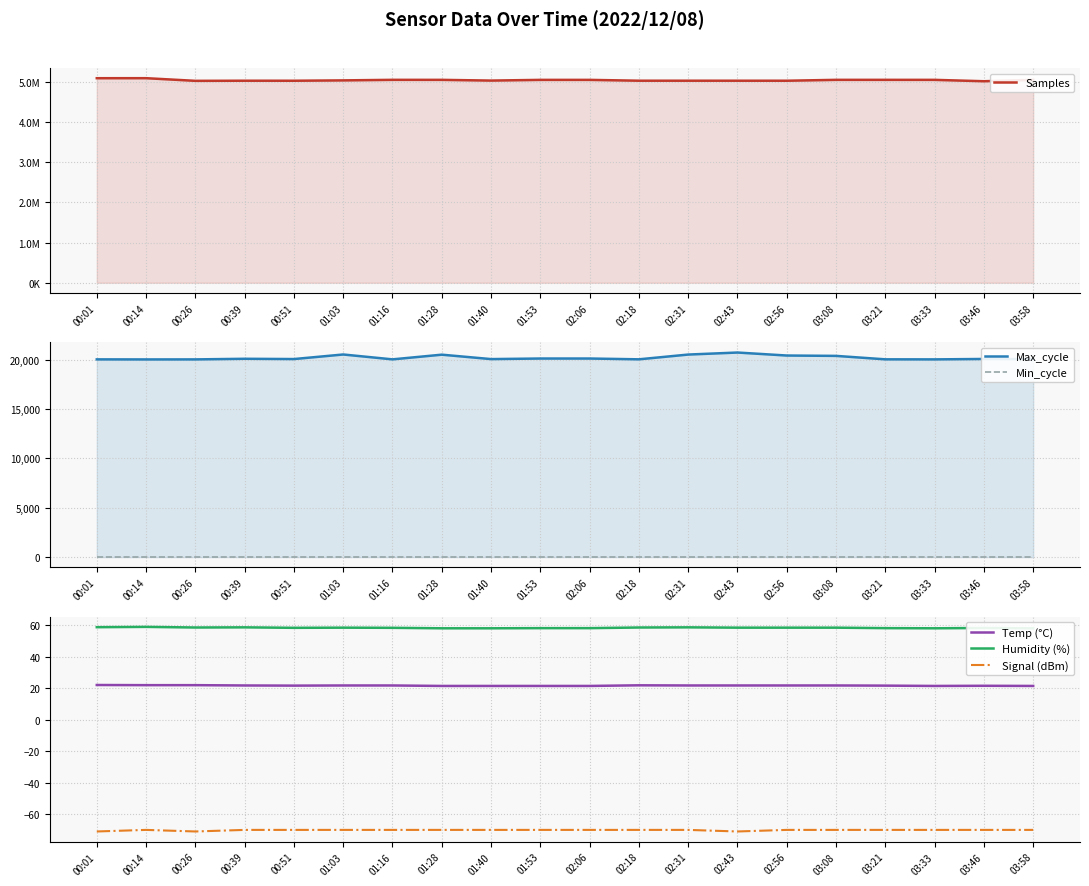

Where is the first local minimum for Humidity (%)?

00:26